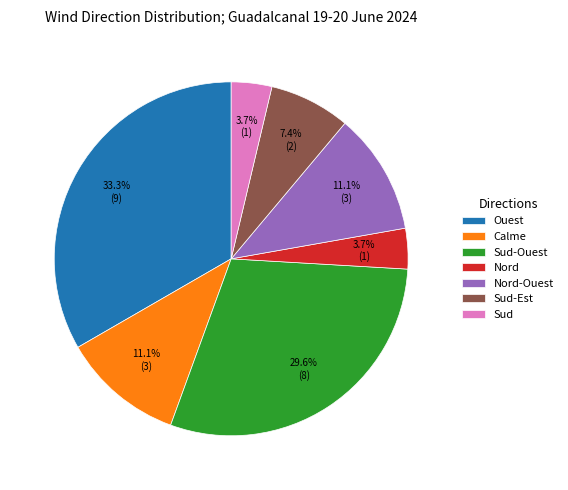

What is the ratio of the value at Ouest to the value at Sud-Ouest?

1.1